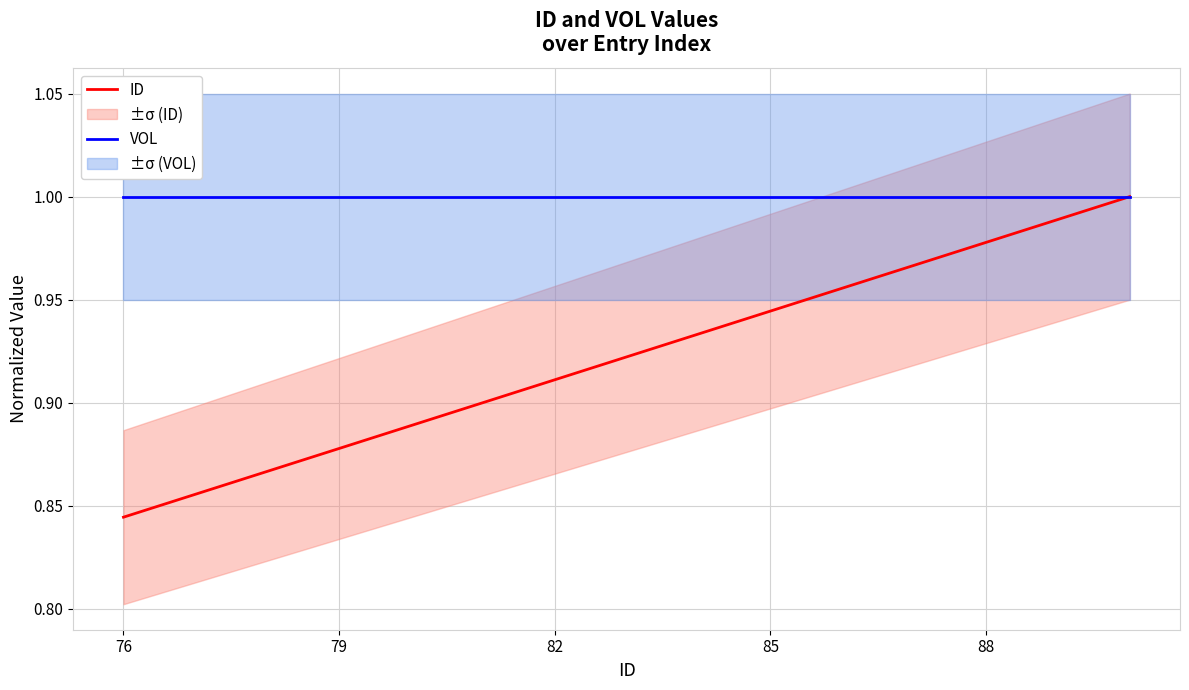

True or false: VOL has a value of 0.6 at 85.

False